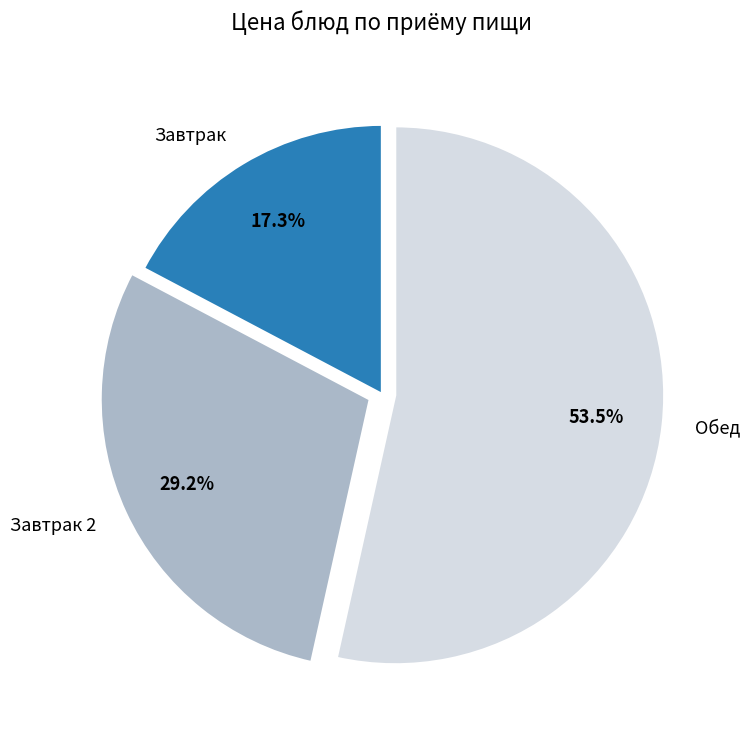

Which slice represents more than half of the pie?

Обед